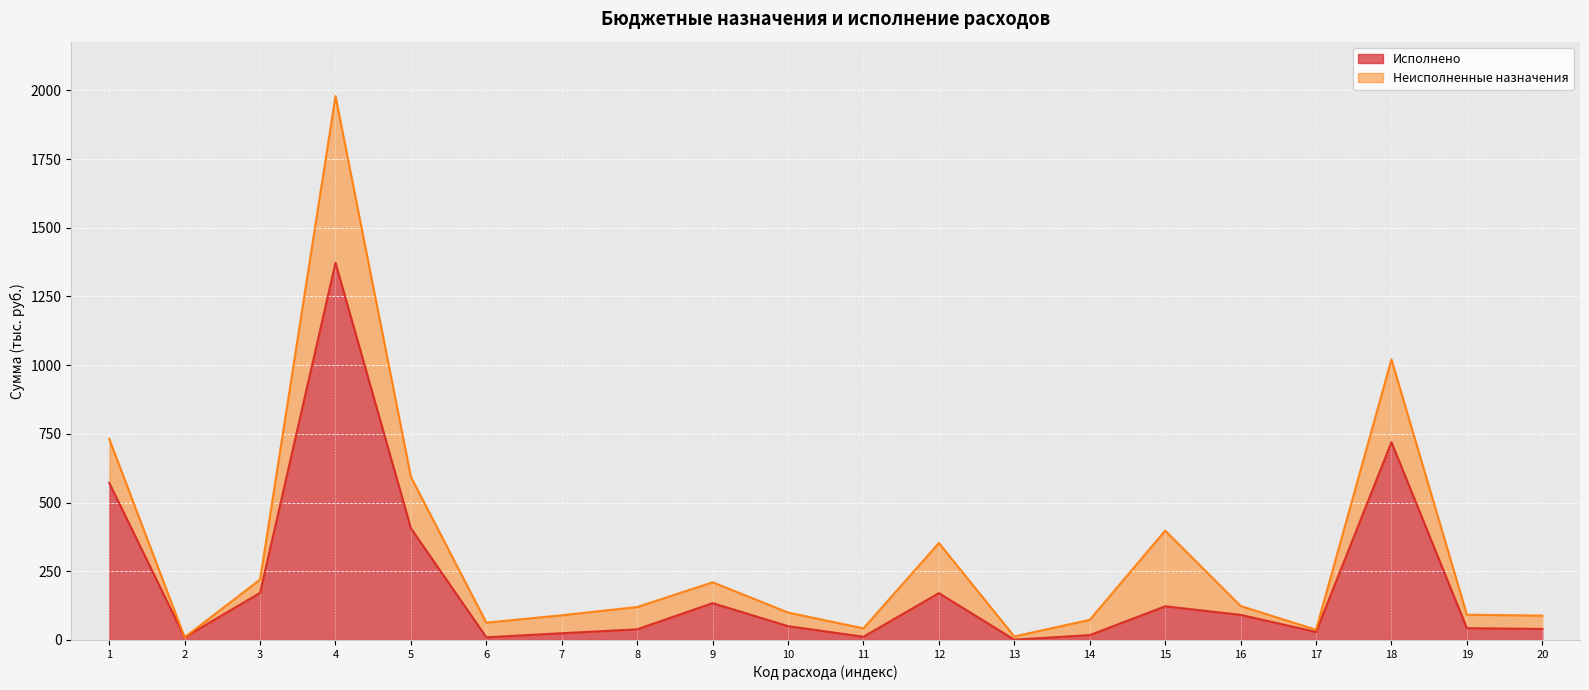

What is the value of the 5th point from the left?

406.3